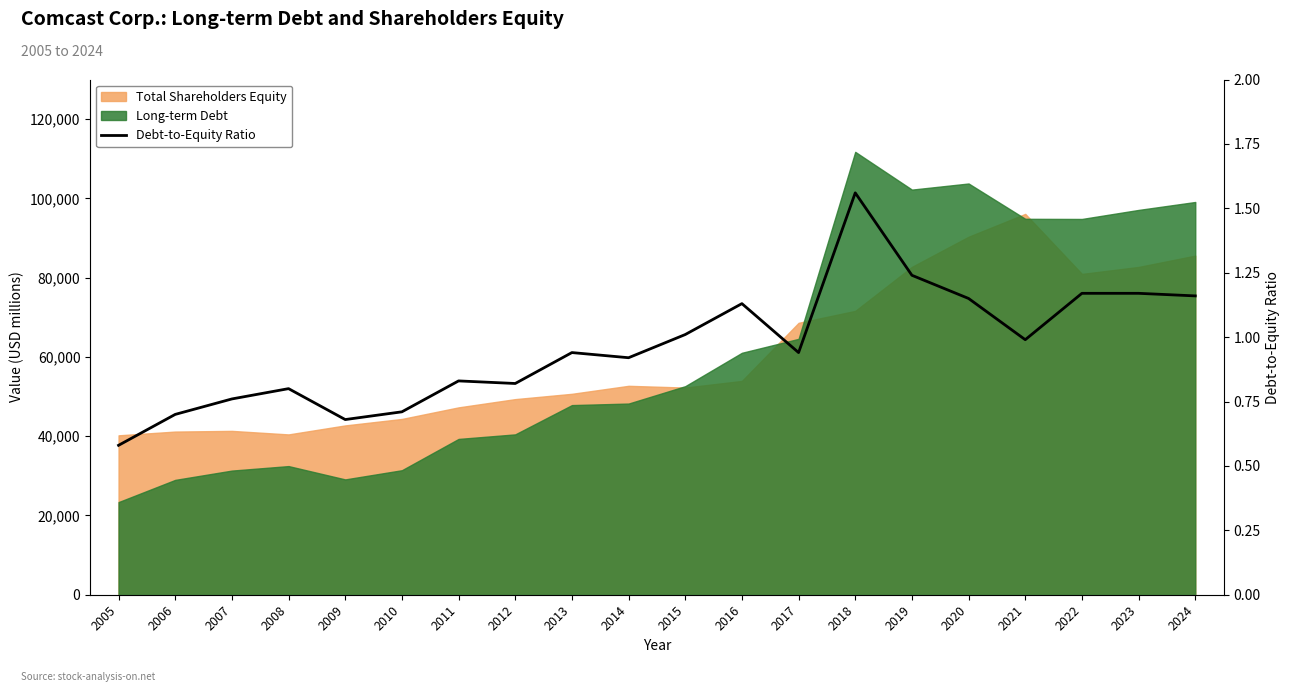

Which label corresponds to the largest value in the chart?

2018